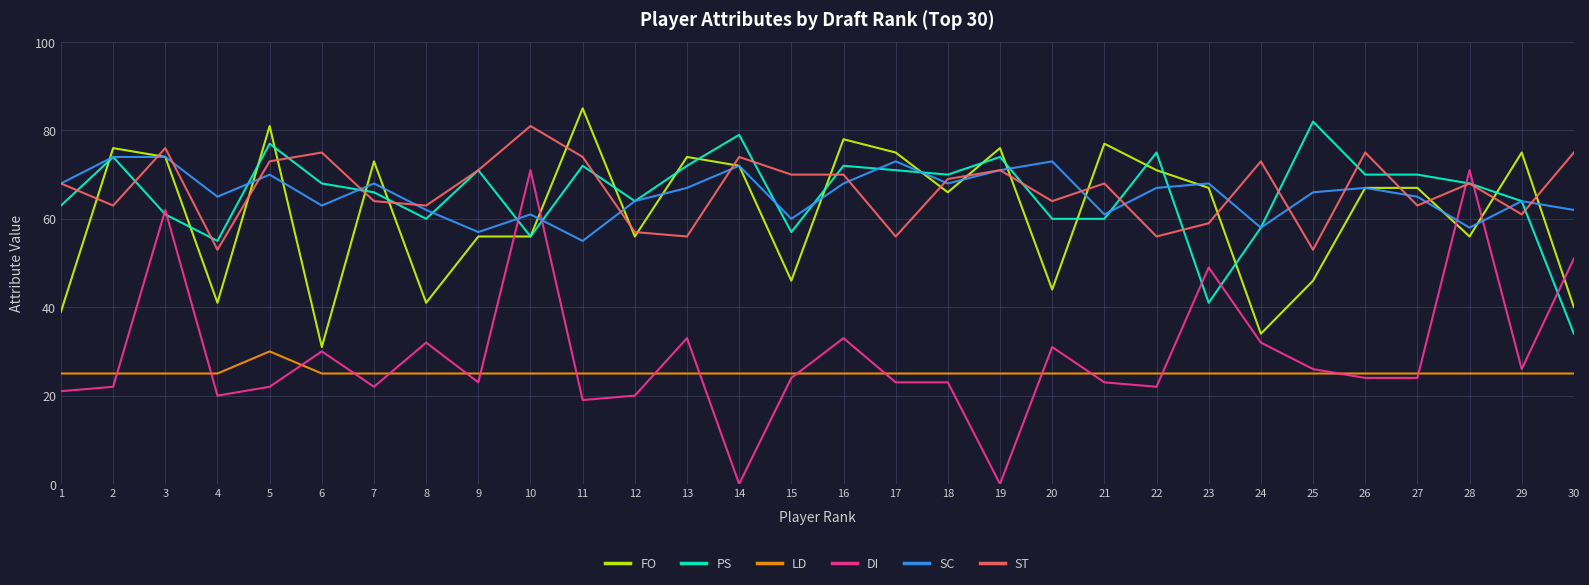

What is the spread (max minus min) of values at 25?

57